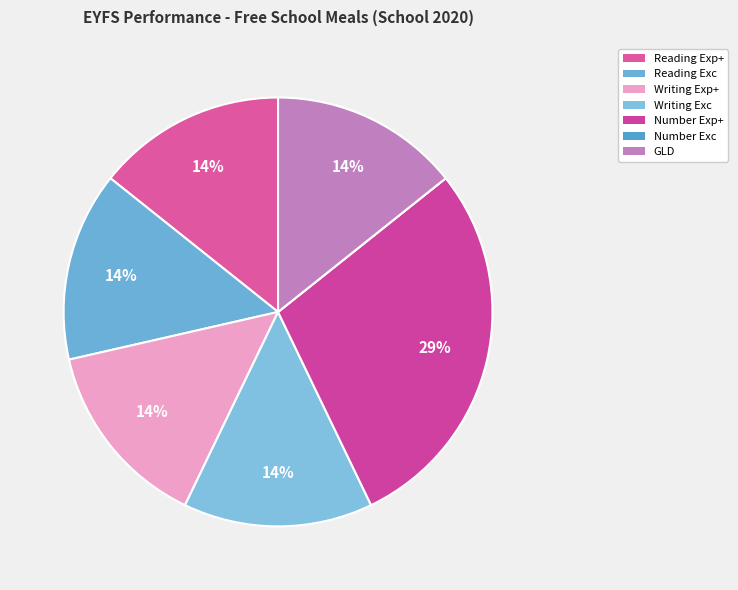

Which slice is the largest?

EYFS Number Expected +